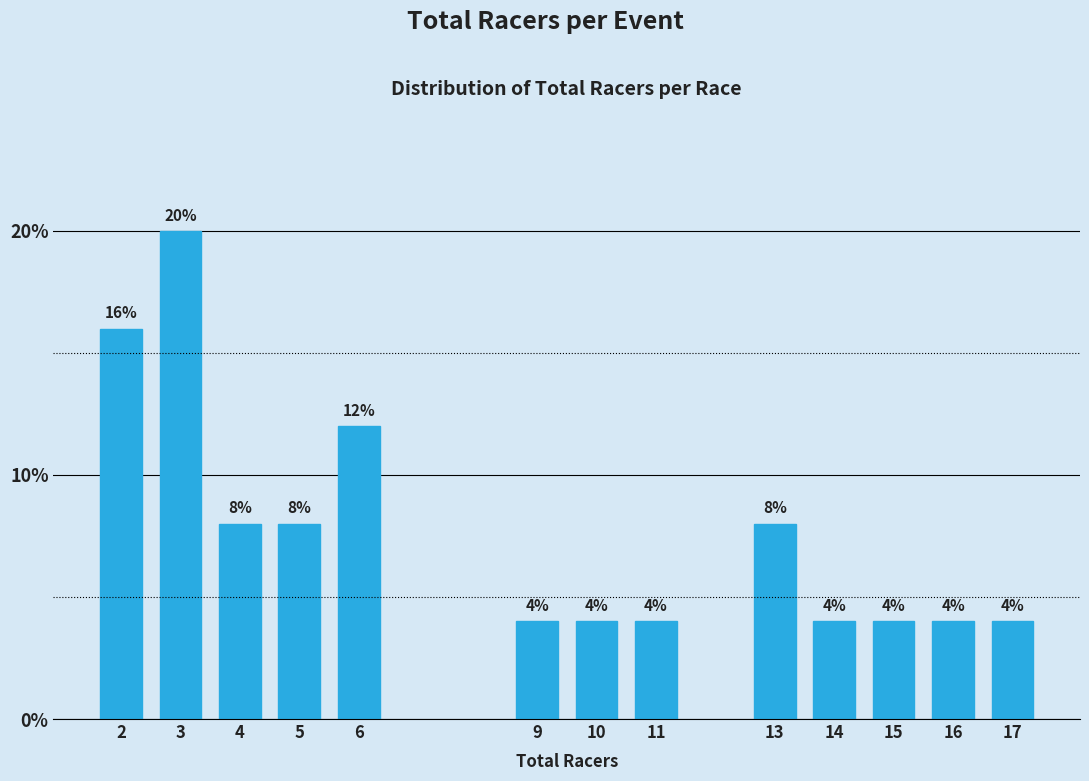

Reading left to right, what are all the values shown in this chart?

2=16	3=20	4=8	5=8	6=12	9=4	10=4	11=4	13=8	14=4	15=4	16=4	17=4